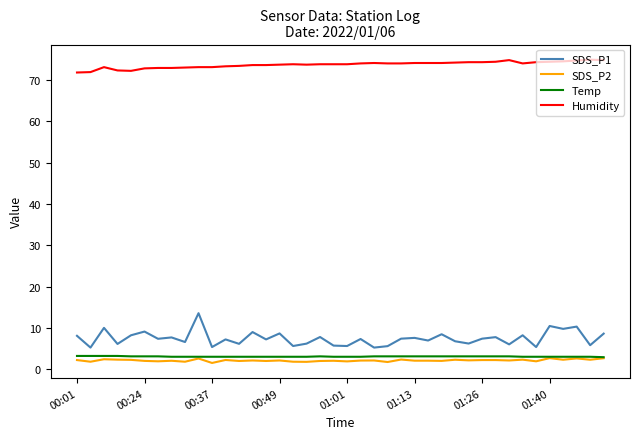

True or false: SDS_P2 and Humidity cross at least once.

False